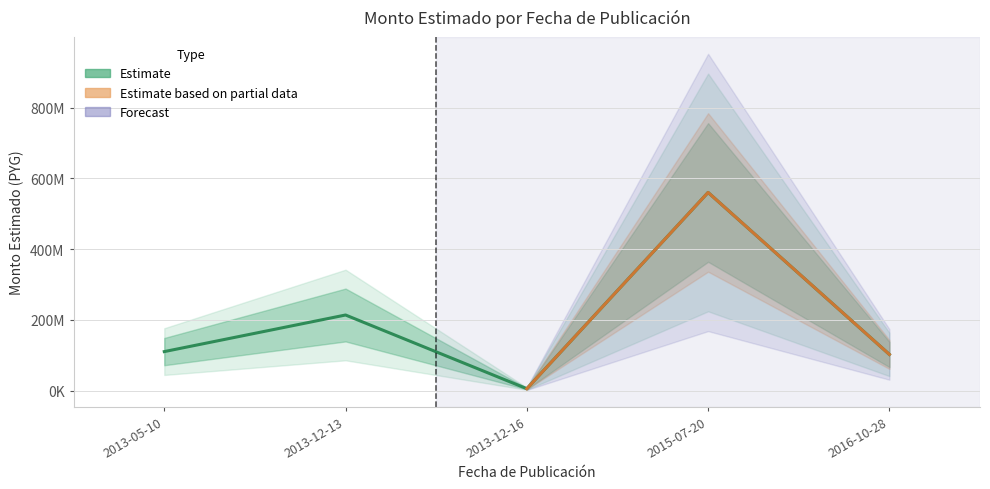

Reading right to left, extract all data points from this chart.

2016-10-28=102092000	2015-07-20=560000000	2013-12-16=5214055	2013-12-13=213509000	2013-05-10=110064000